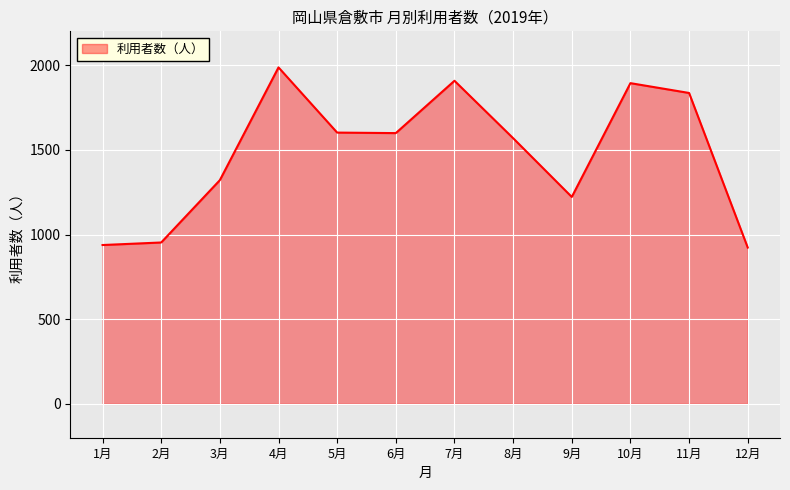

What is the difference between the maximum and minimum values?

1064